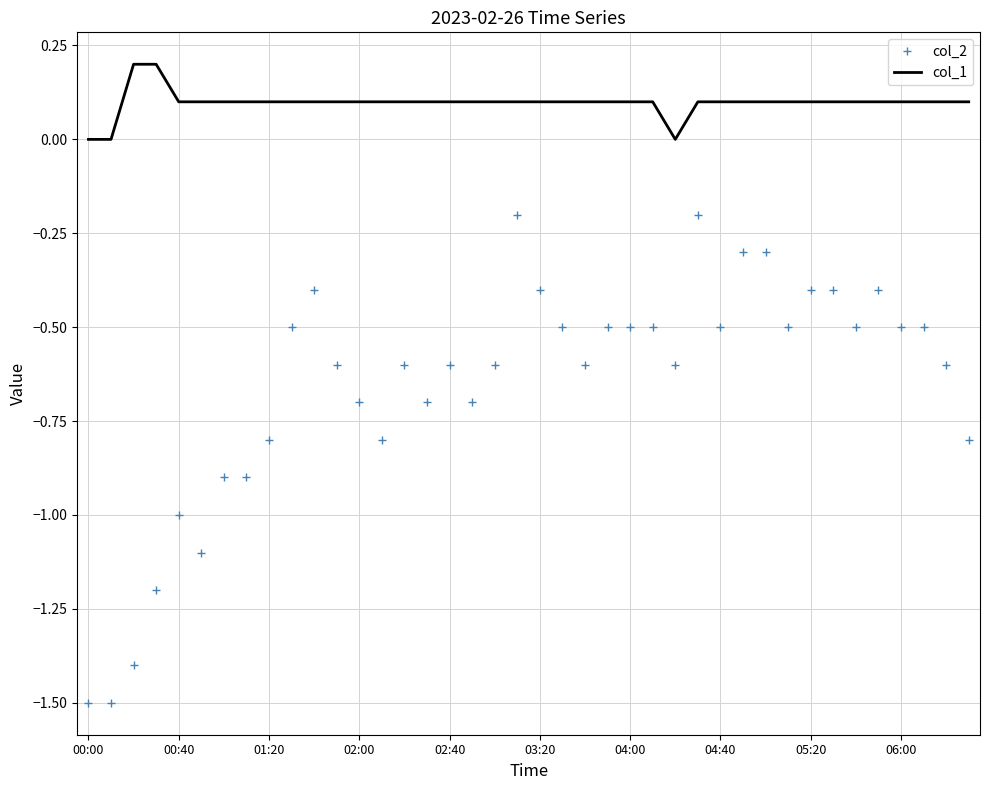

What is the minimum value shown in the chart?

-1.5